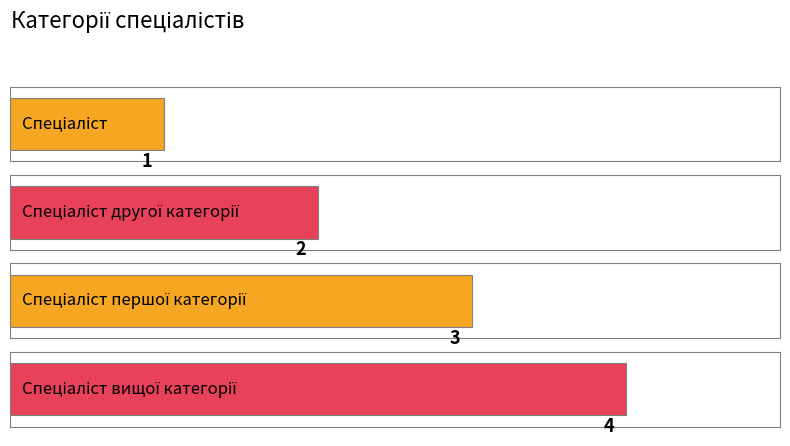

List the labels in order of value, largest first.

Спеціаліст вищої категорії, Спеціаліст першої категорії, Спеціаліст другої категорії, Спеціаліст